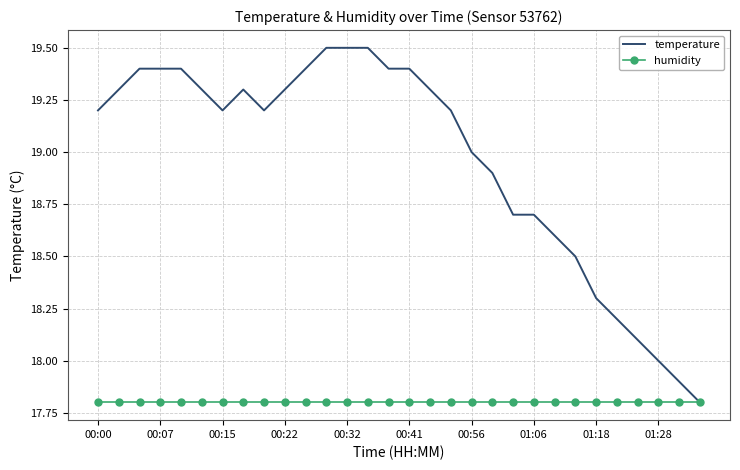

Which series has the largest range (max minus min)?

temperature